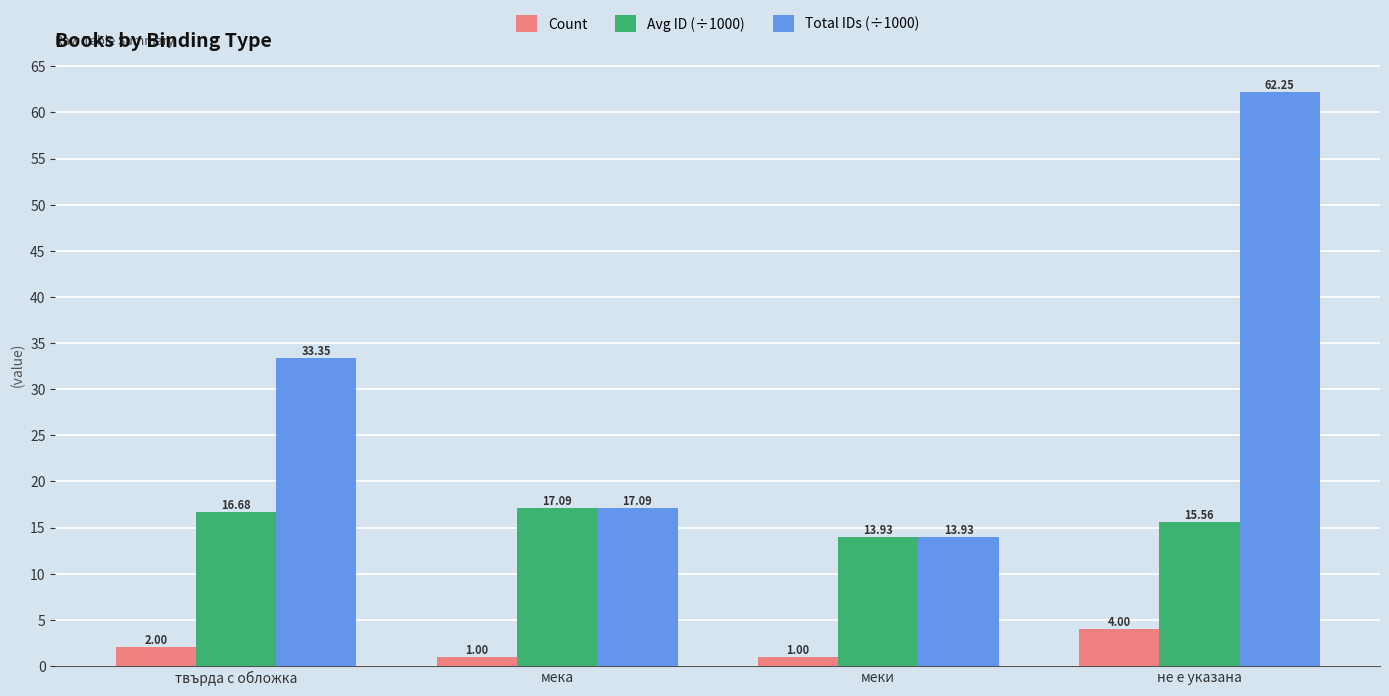

Which series changed the most between меки and не е указана?

Total IDs (÷1000)